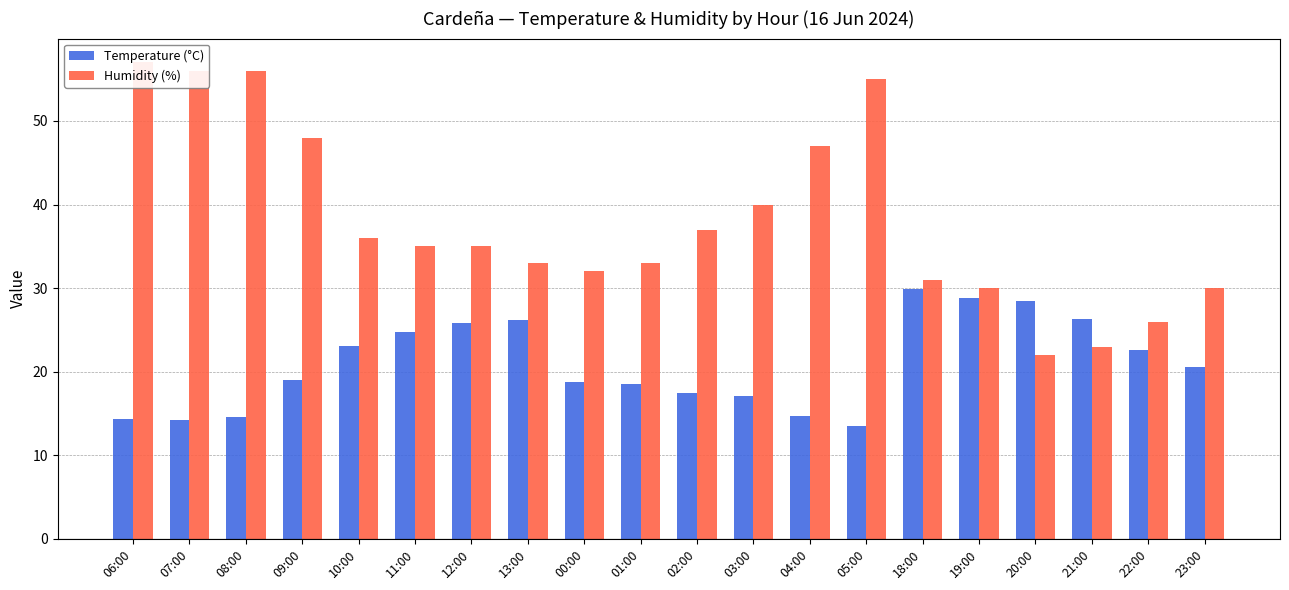

Rank the series by their average value, from lowest to highest.

Temperature (°C), Humidity (%)